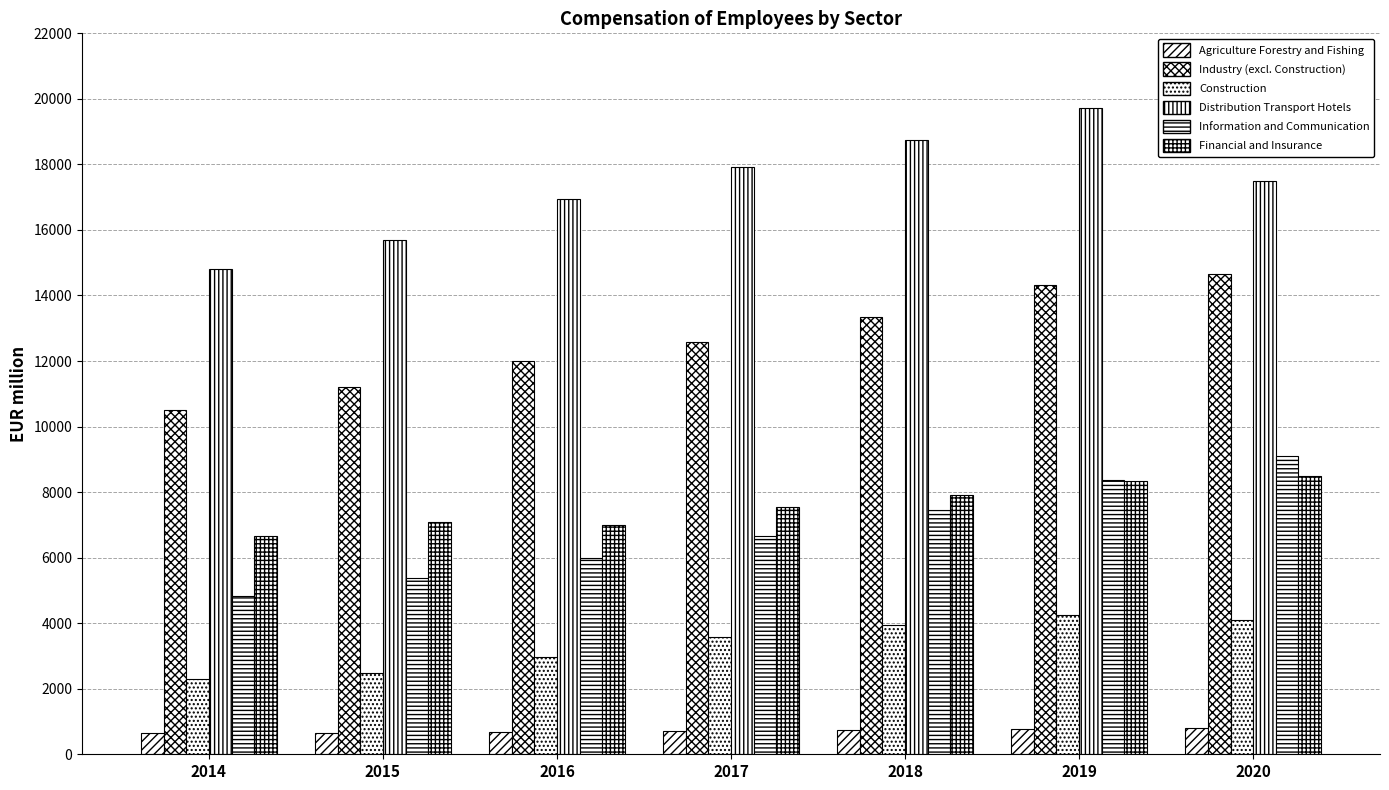

How many data points in Information and Communication are above 6675?

4